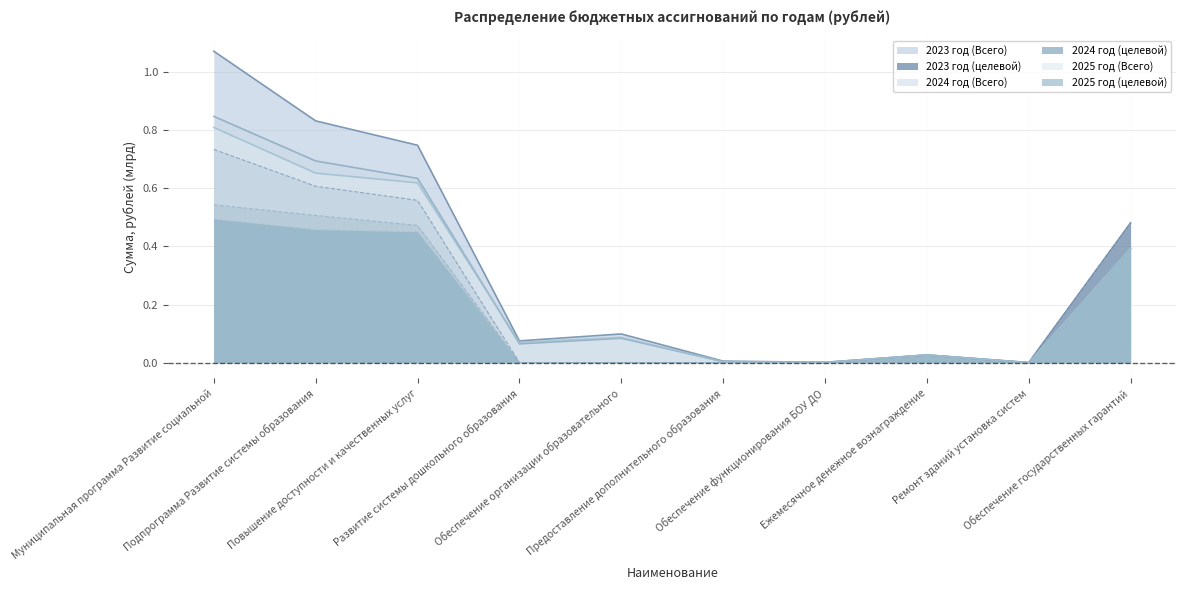

Which label corresponds to the largest value in the chart?

Муниципальная программа Развитие социальной